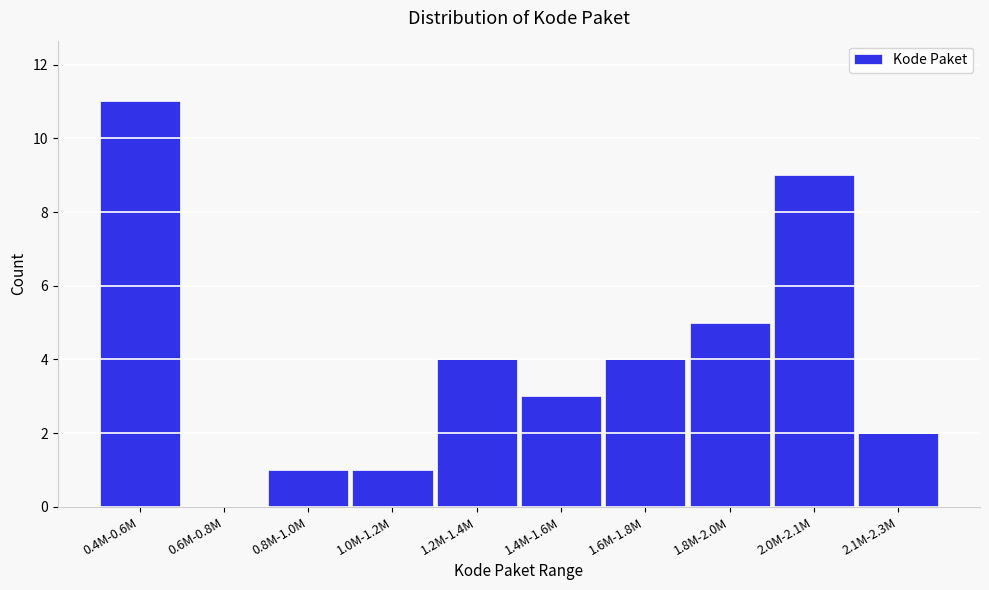

Reading left to right, list all the values displayed in this chart.

0.4M-0.6M=11	0.6M-0.8M=0	0.8M-1.0M=1	1.0M-1.2M=1	1.2M-1.4M=4	1.4M-1.6M=3	1.6M-1.8M=4	1.8M-2.0M=5	2.0M-2.1M=9	2.1M-2.3M=2